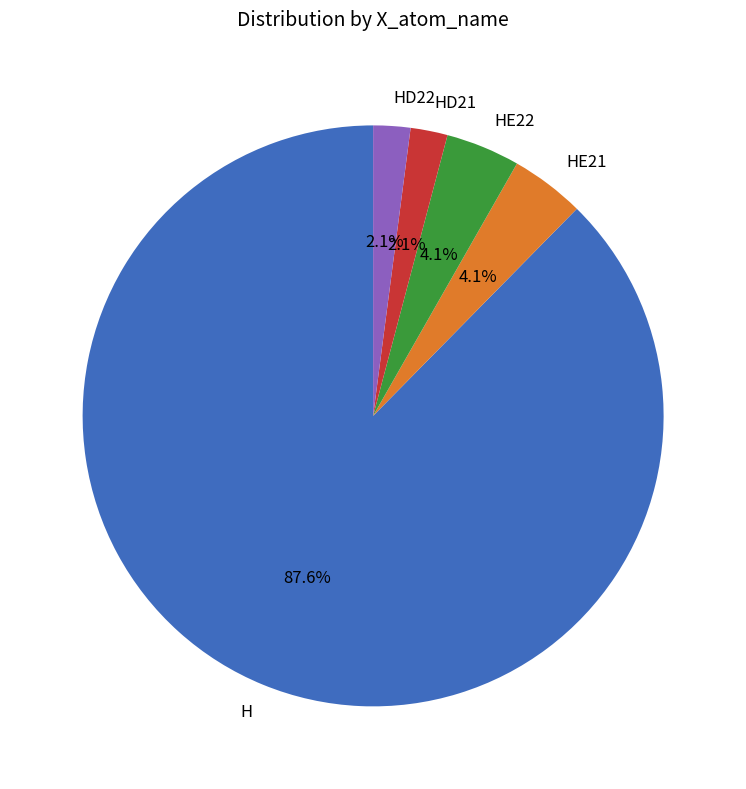

How much of the chart is everything except HD21?

97.9%